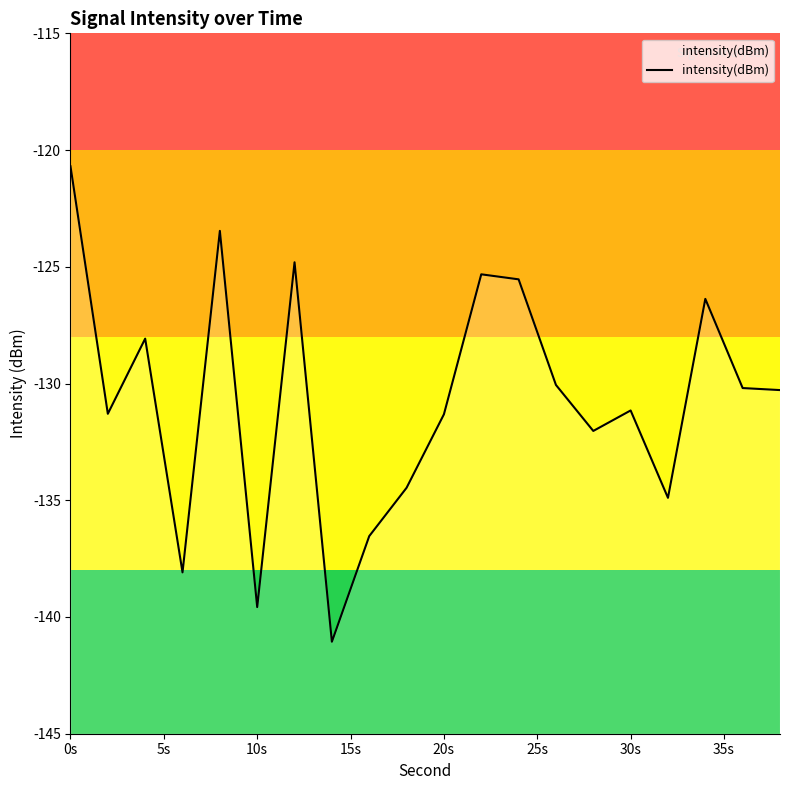

Does the chart have visible grid lines?

No